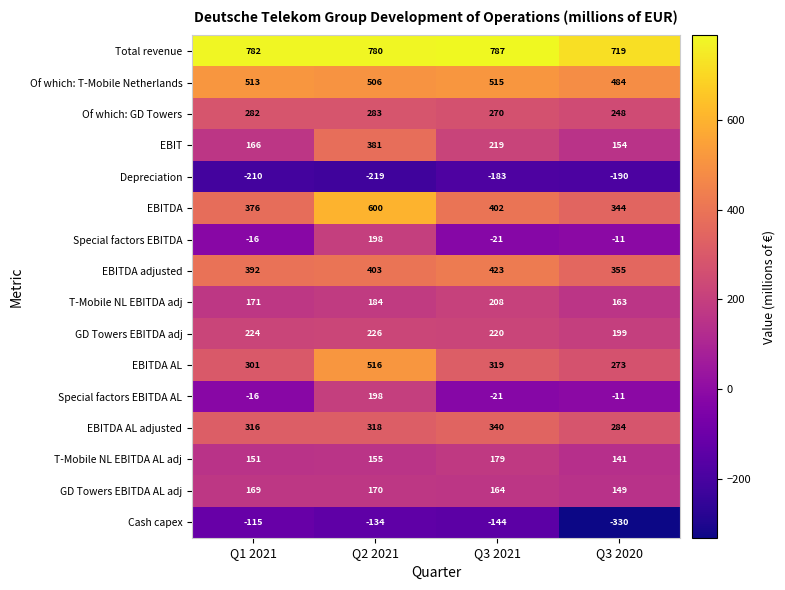

What is the difference between the highest and lowest values at Q3 2020?

1049